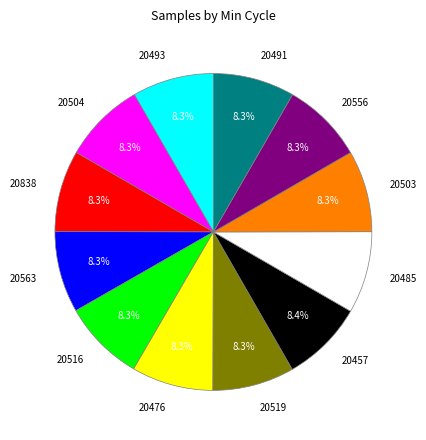

Is there a majority slice in this chart?

No